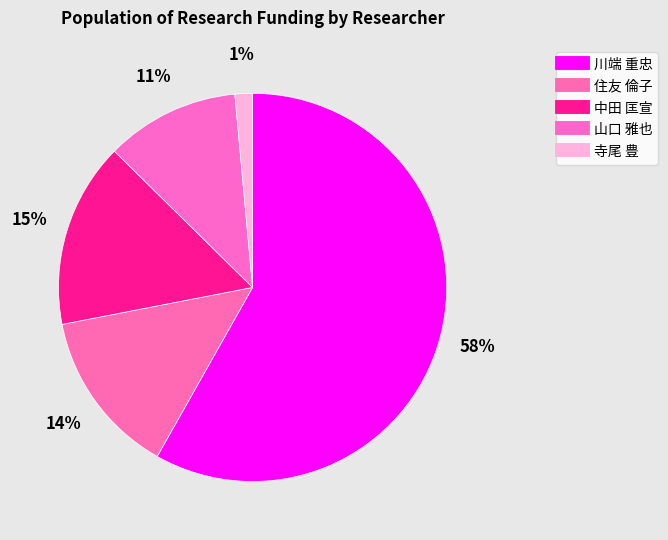

How many segments does this pie chart have?

5